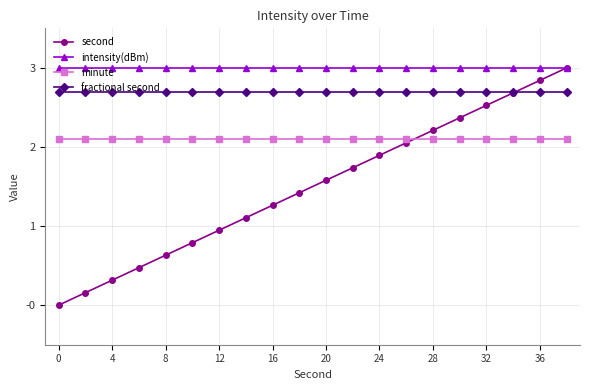

How many categories are shown in the chart?

20